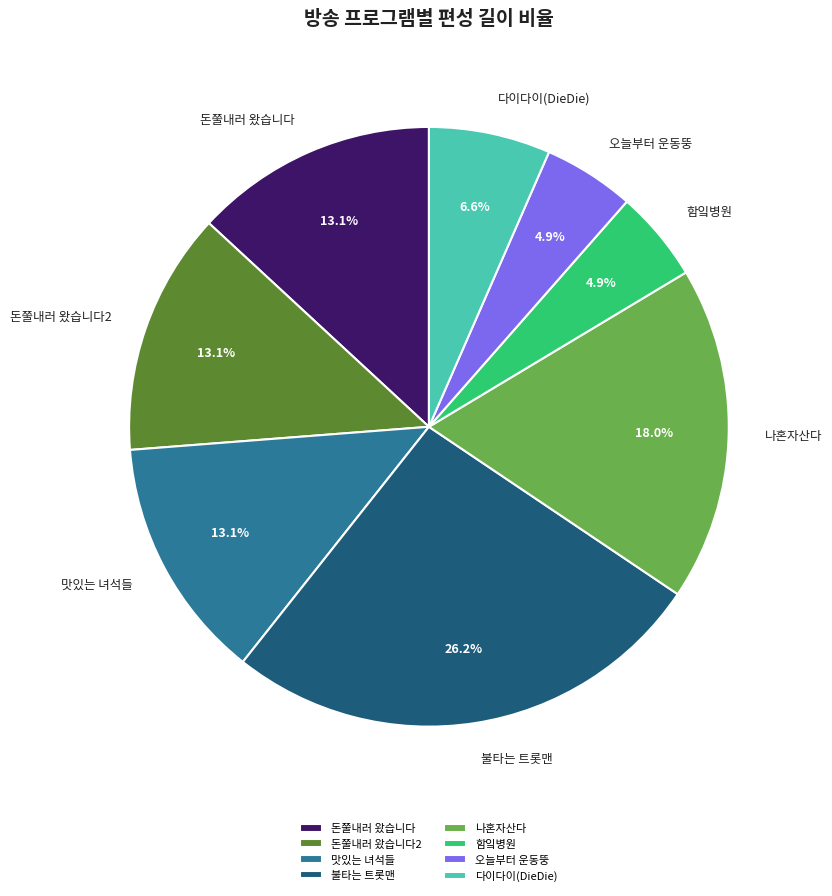

To the nearest percent, what is the combined percentage of 함잌병원 and 나혼자산다?

23%